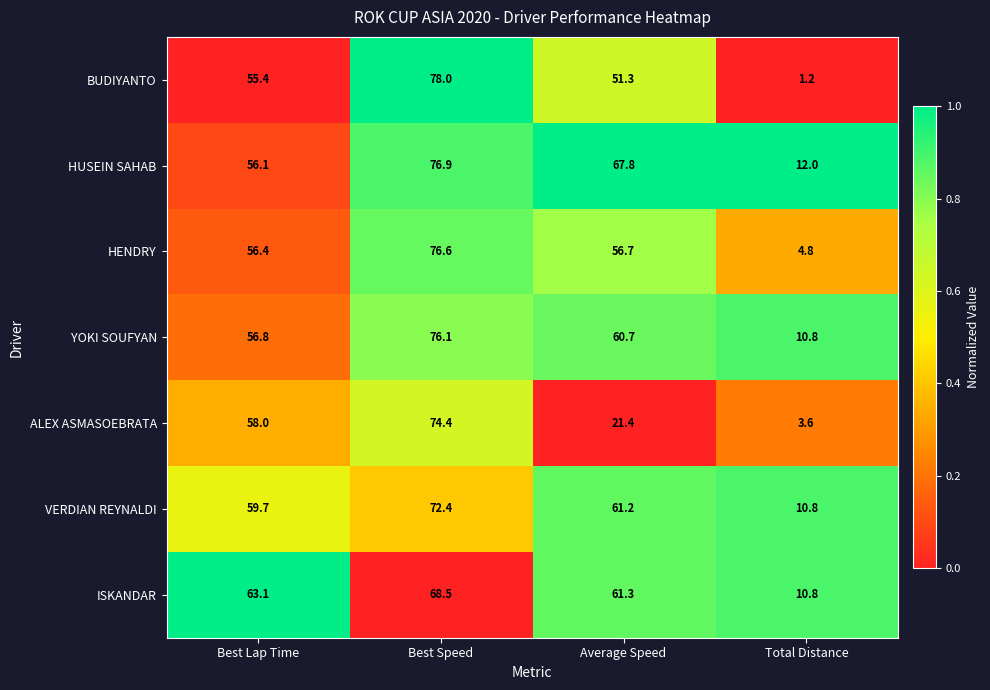

At Average Speed, list the series in order from smallest to largest.

ALEX ASMASOEBRATA, BUDIYANTO, HENDRY, YOKI SOUFYAN, VERDIAN REYNALDI, ISKANDAR, HUSEIN SAHAB